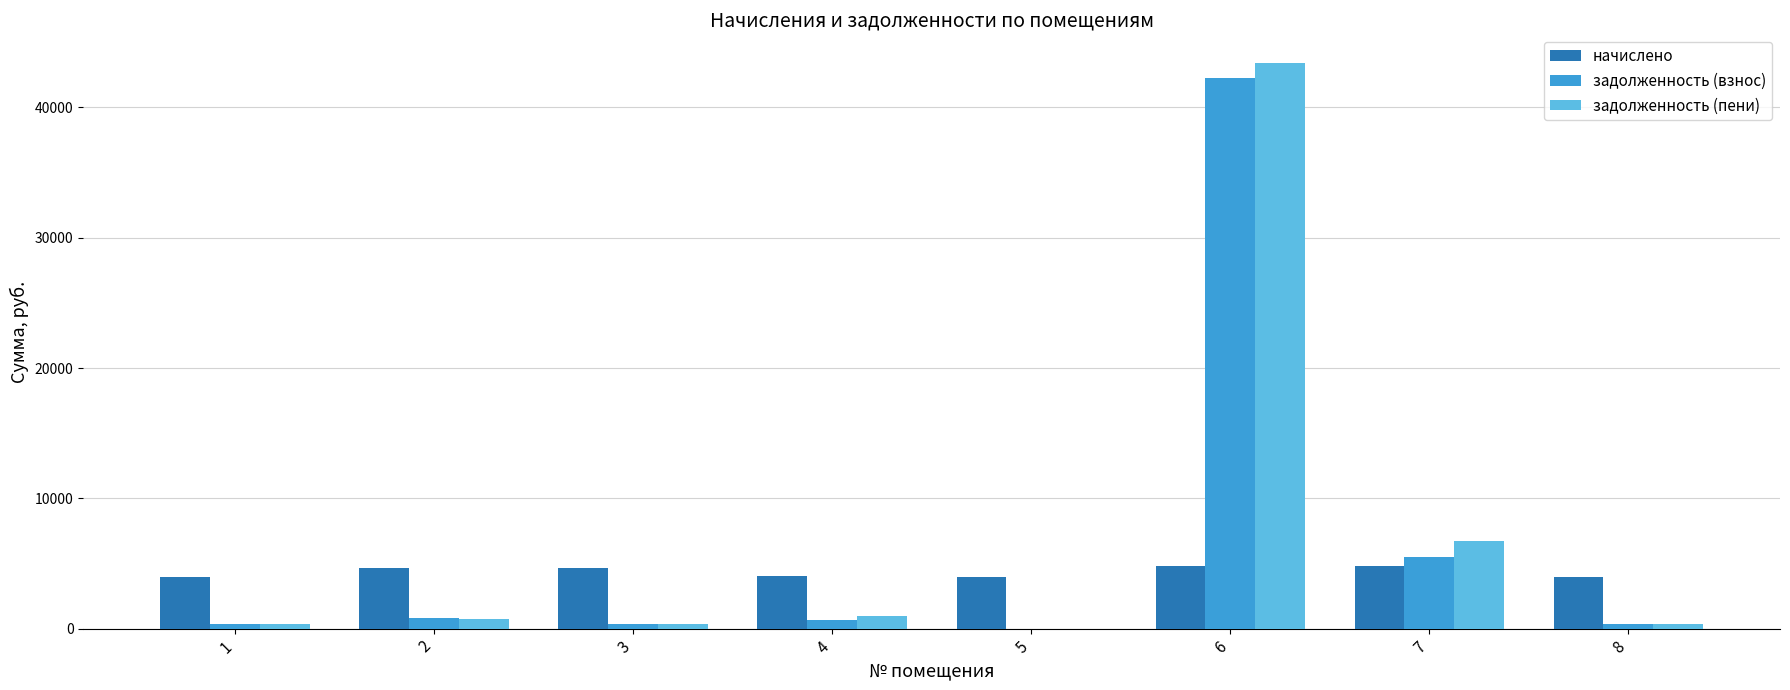

The value of задолженность (пени) at 8 is 332.4. True or false?

True